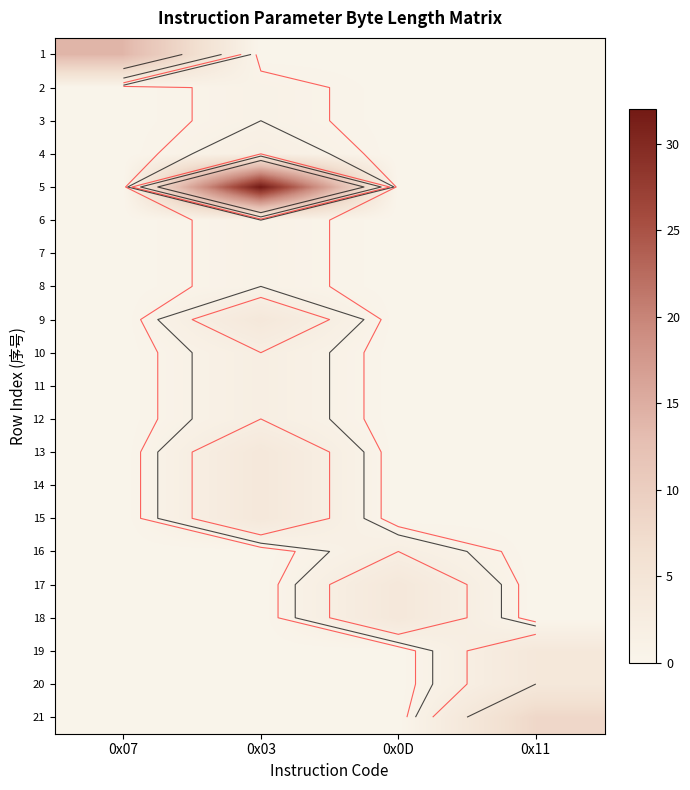

Count the 15 values in the range 0 to 4.

4